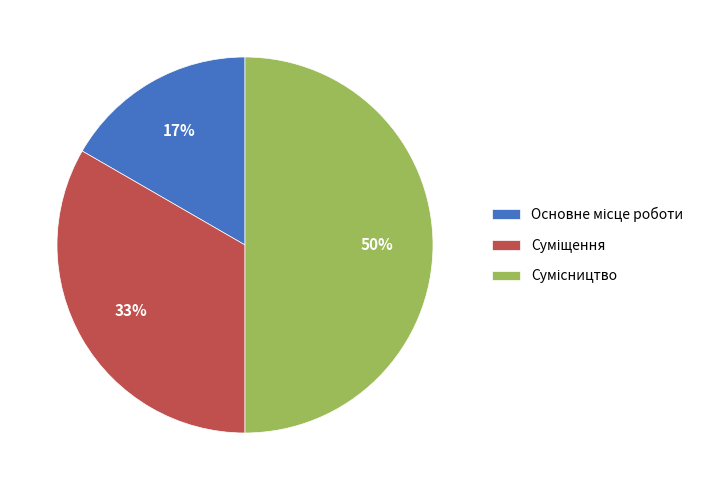

To the nearest percent, what is the difference between the largest and smallest slice percentages?

33%